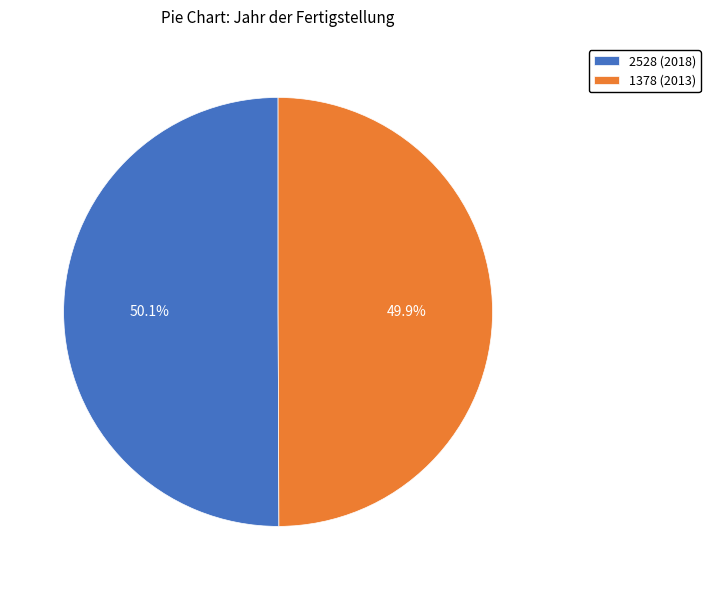

The 1378 (2013) slice represents 44% of the pie. True or false?

False